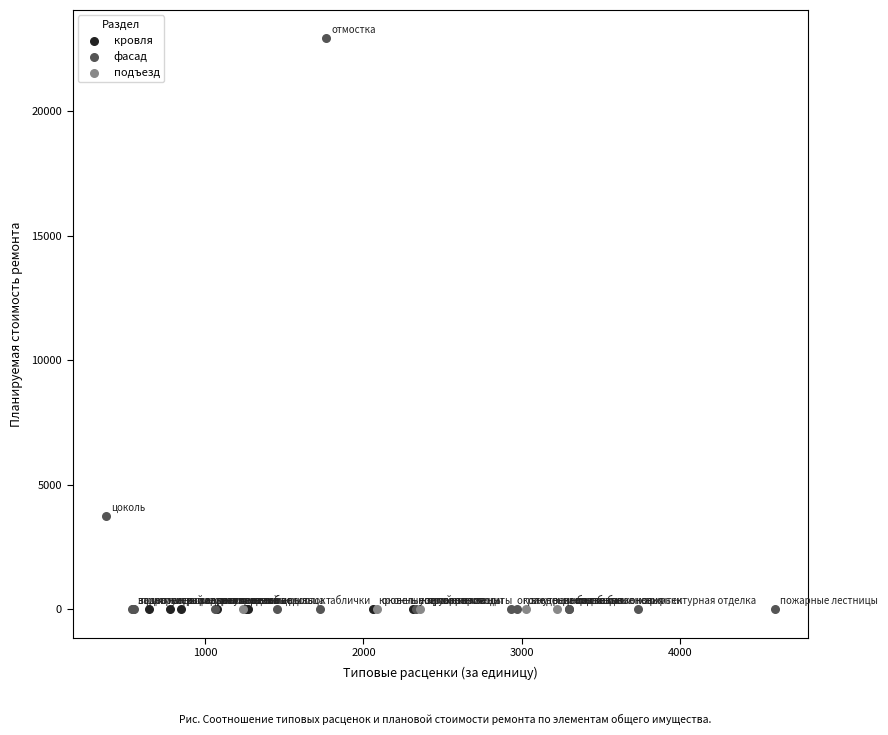

Which series contains the highest Y value?

фасад